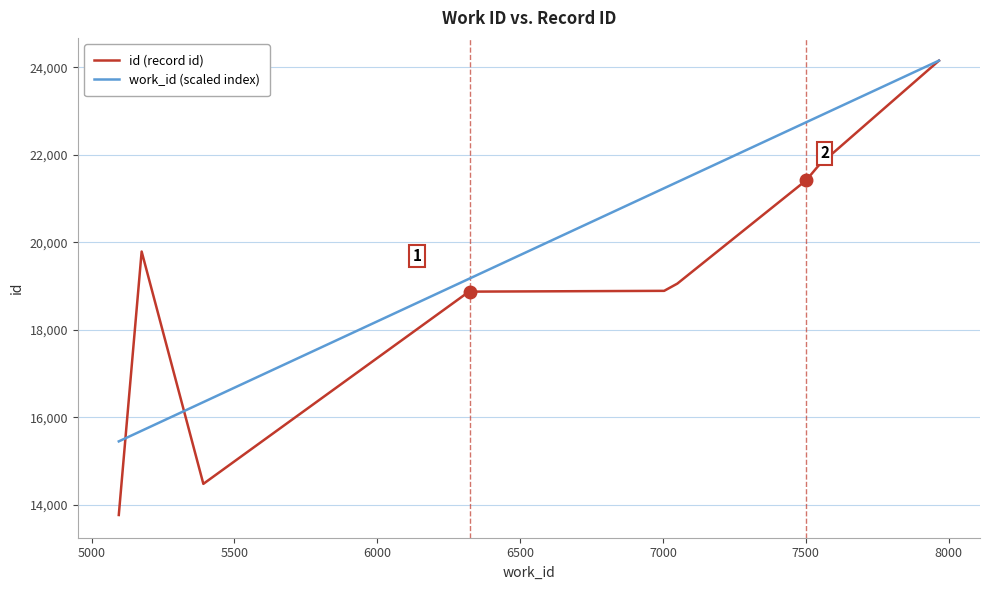

Does the chart display data point markers on the line(s)?

No